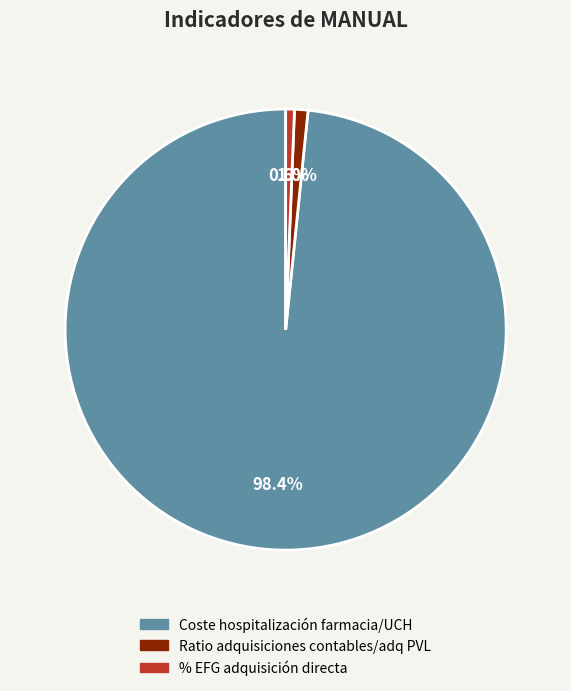

Is there any slice that represents more than half of the pie?

Yes